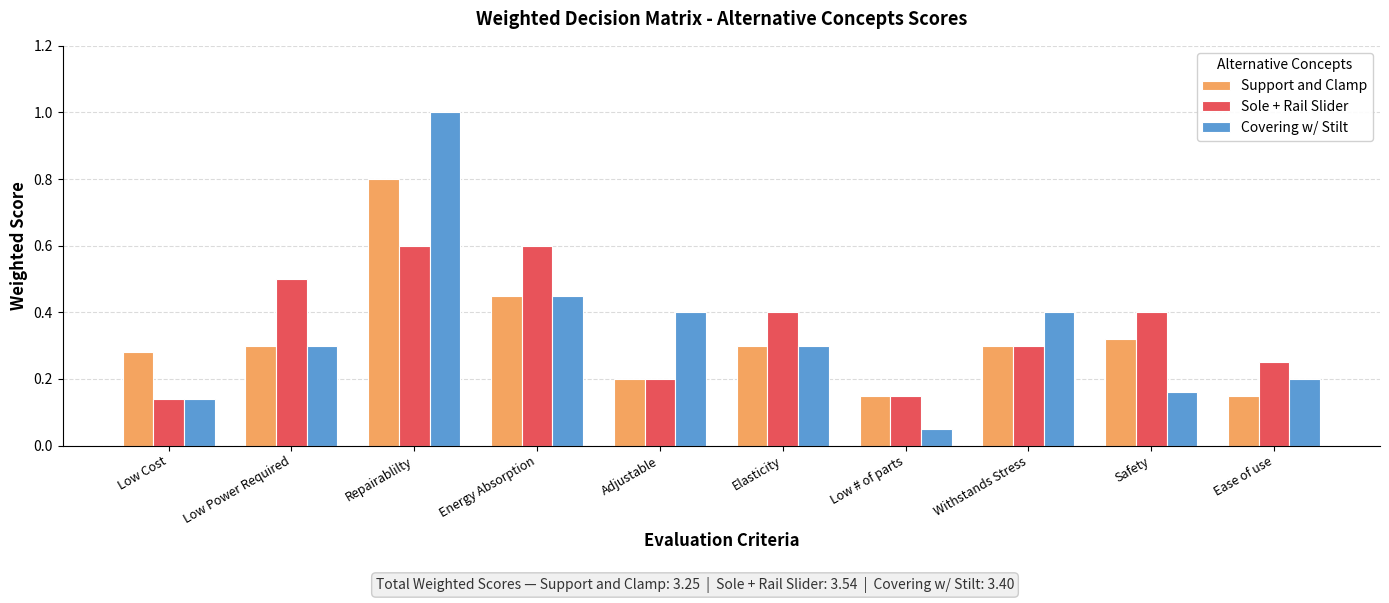

True or false: Sole + Rail Slider has a value of 0.3 at Withstands Stress.

True